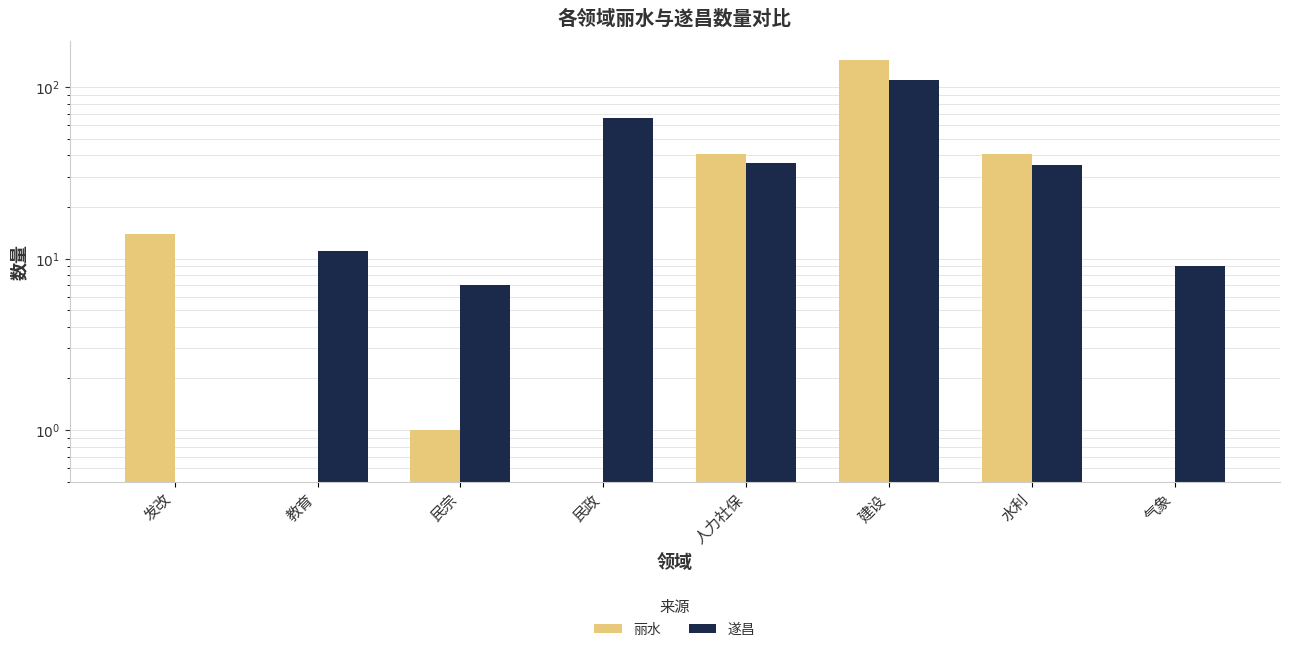

Reading left to right, what are all the values shown in this chart?

丽水: 发改=14	教育=0	民宗=1	民政=0	人力社保=41	建设=144	水利=41	气象=0
遂昌: 发改=0	教育=11	民宗=7	民政=66	人力社保=36	建设=110	水利=35	气象=9